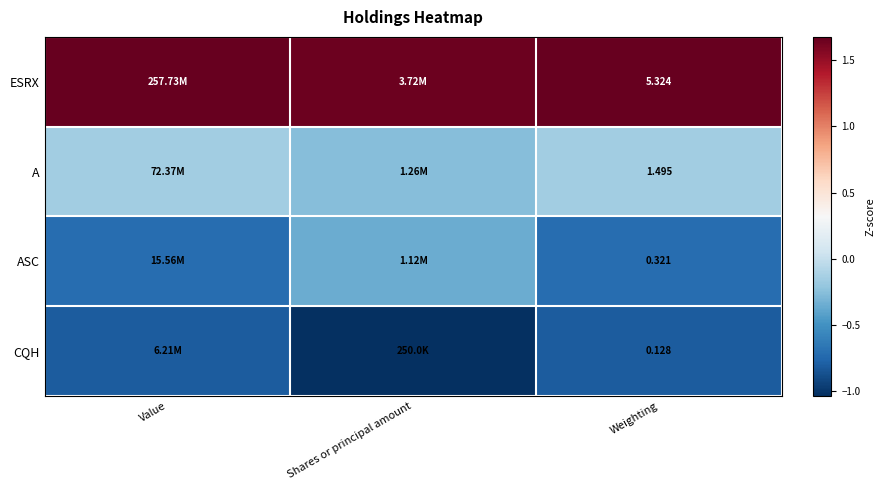

Rank the series at Weighting from highest to lowest value.

ESRX, A, ASC, CQH